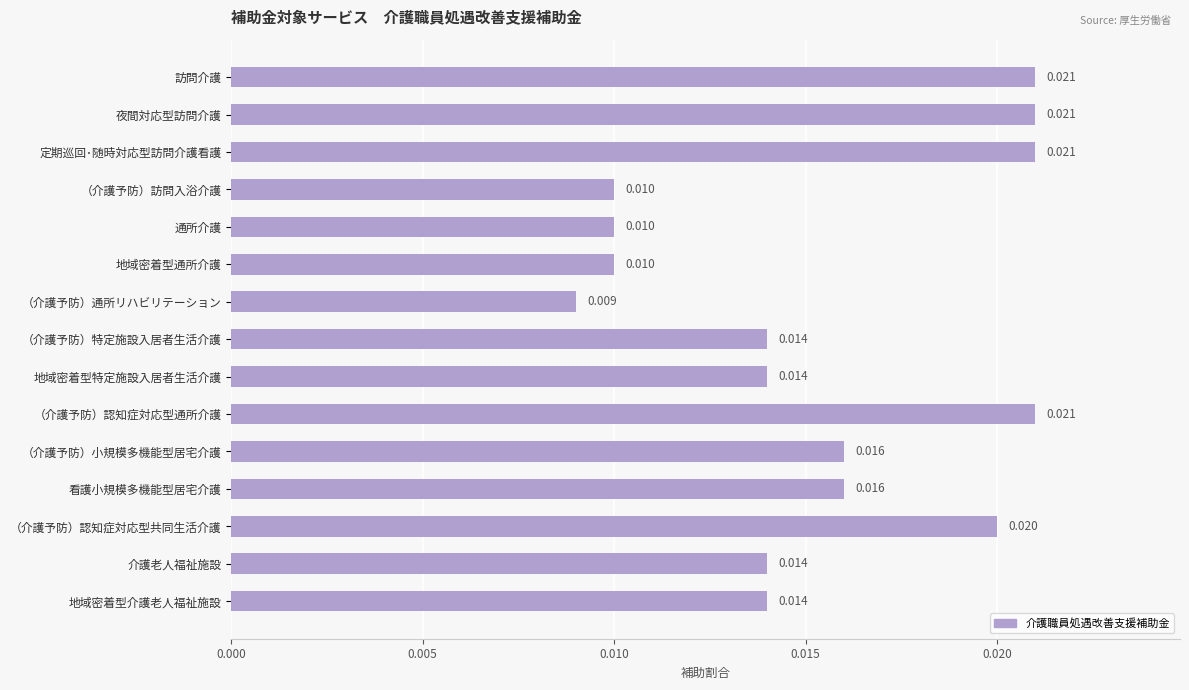

What is the label of the 11th bar from the bottom?

通所介護